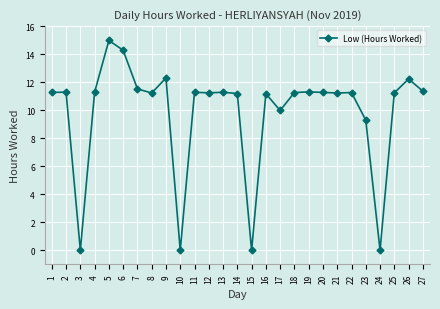

How many values are below 11?

6